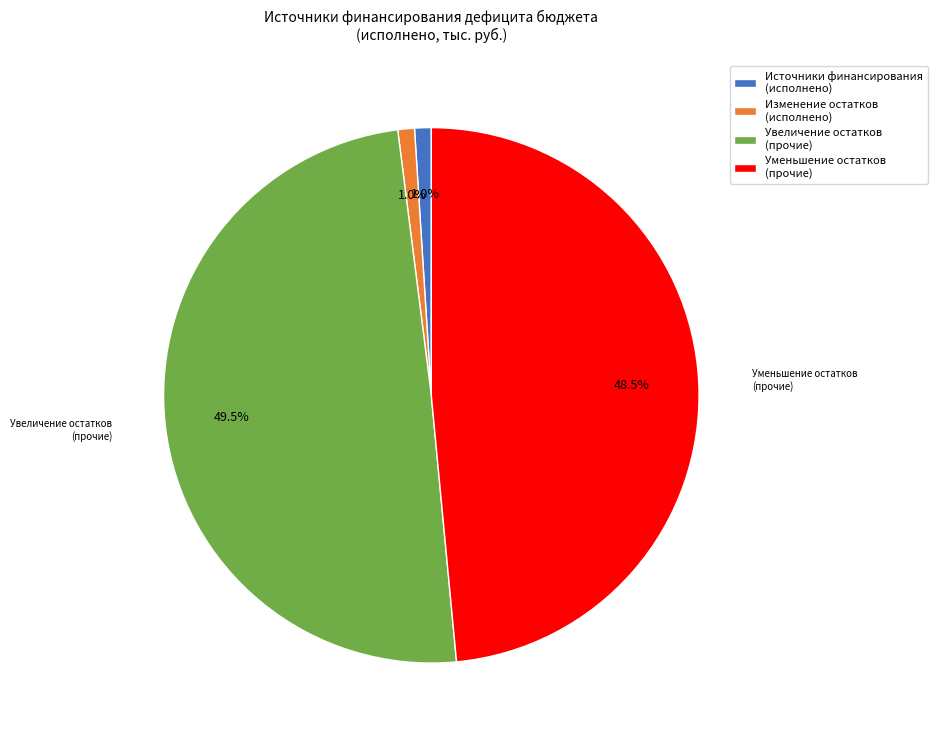

How much of the chart is everything except Увеличение остатков (прочие)?

50.5%